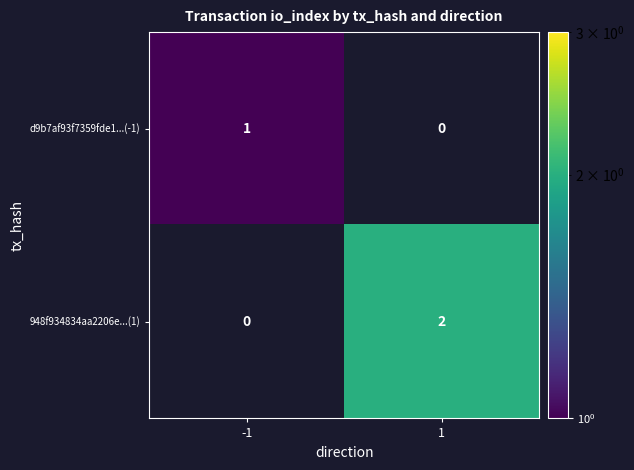

Rank the series by their maximum value, from highest to lowest.

948f934834aa2206e...(1), d9b7af93f7359fde1...(-1)